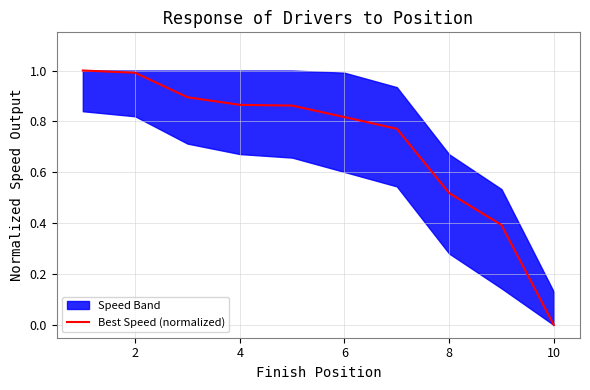

Is this an area chart (filled region under the line)?

No